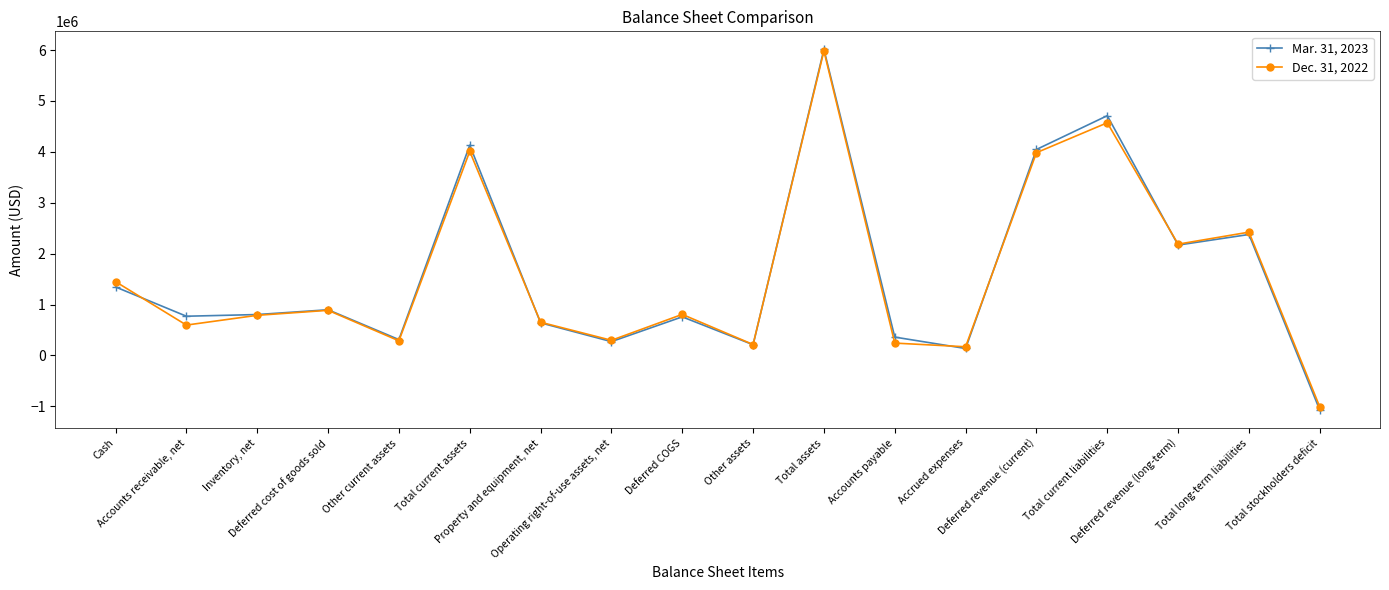

What is the minimum value shown in the chart?

-1074000